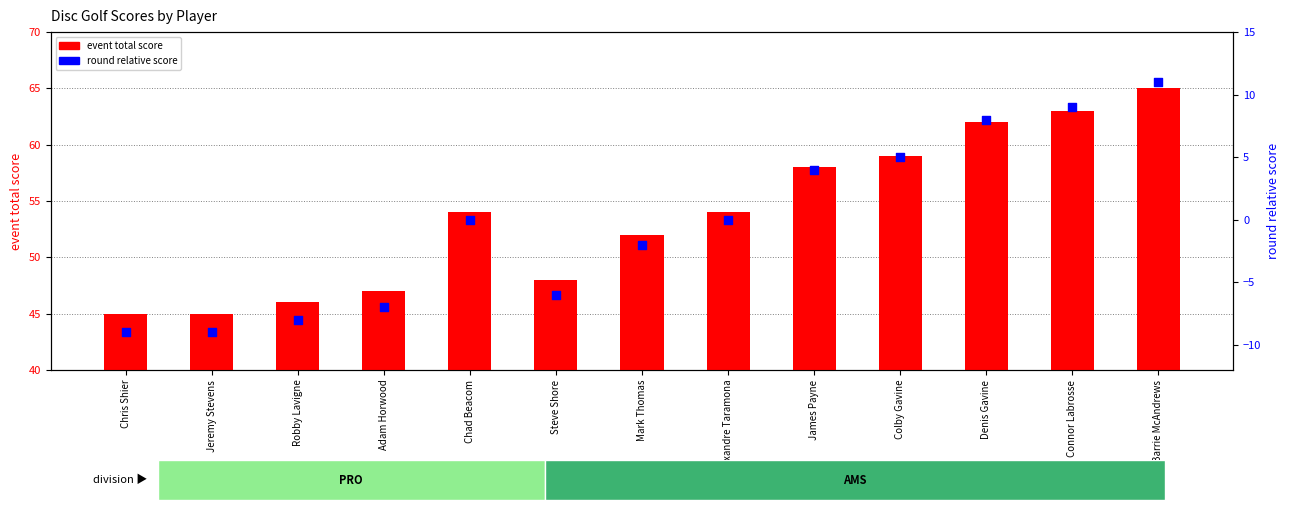

What are all the series names shown in the legend?

event total score, round relative score